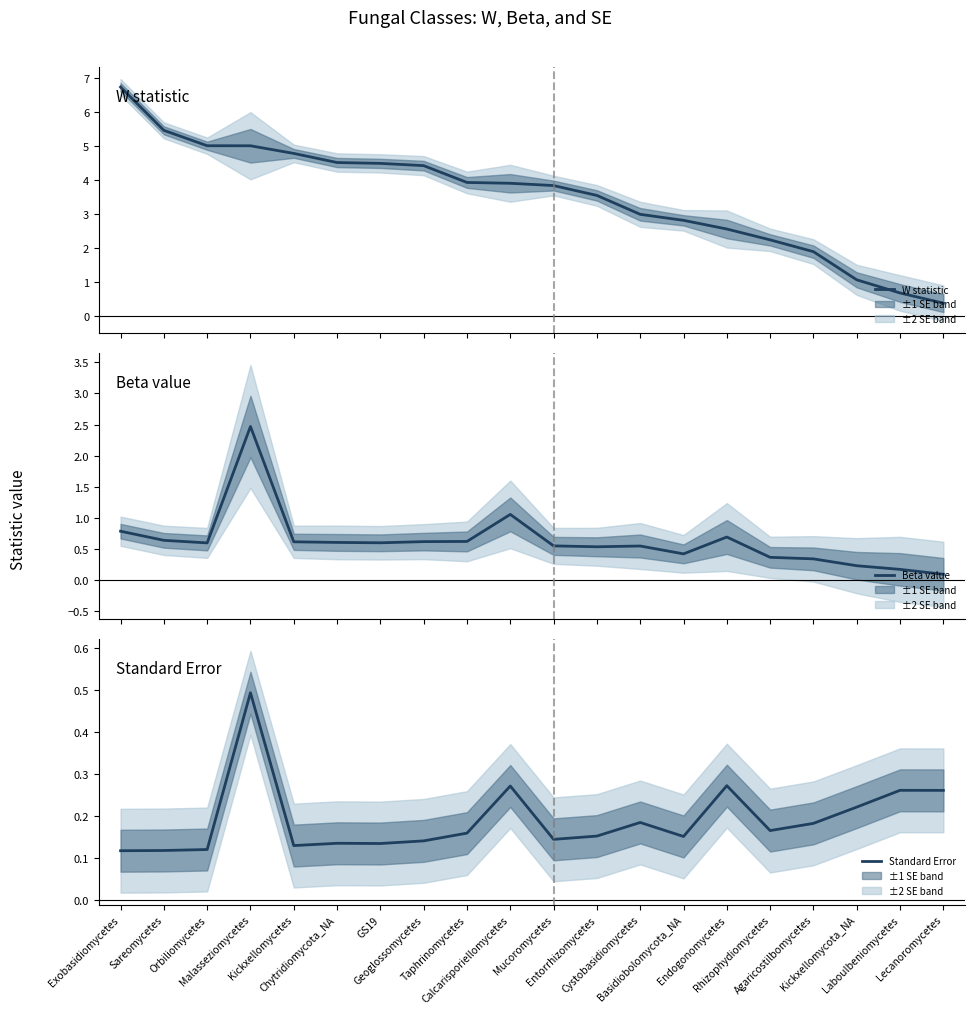

Between Agaricostilbomycetes and Malasseziomycetes, which is larger?

Malasseziomycetes